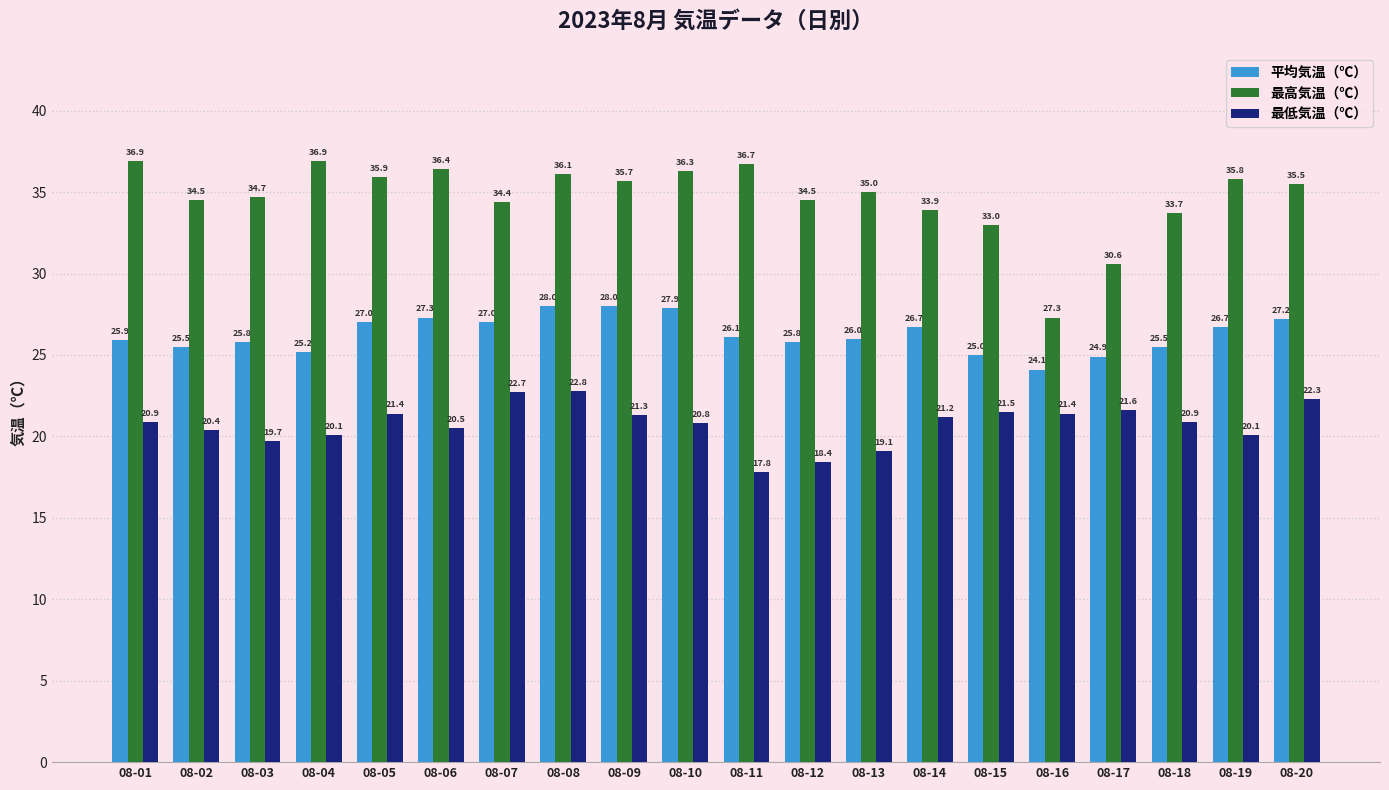

Which series has the largest range (max minus min)?

最高気温（℃）